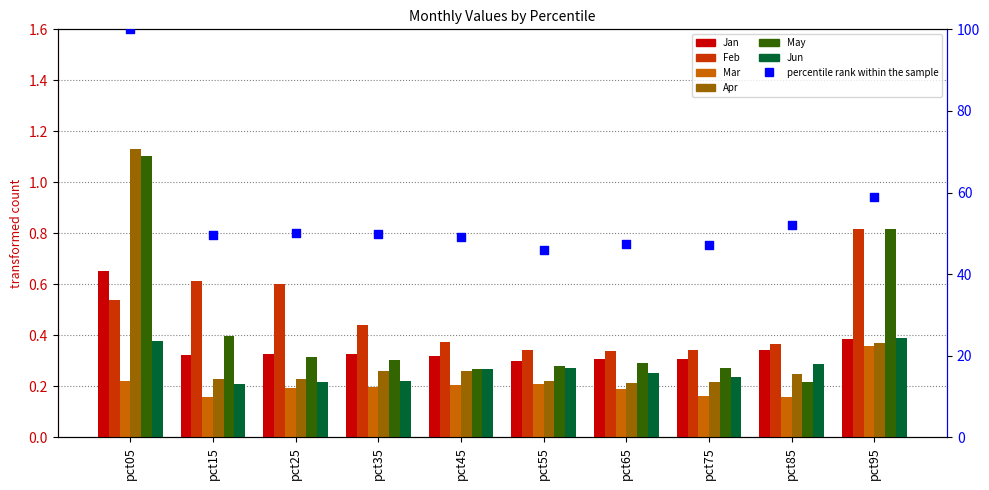

Which series has the largest Y range (max minus min)?

Apr